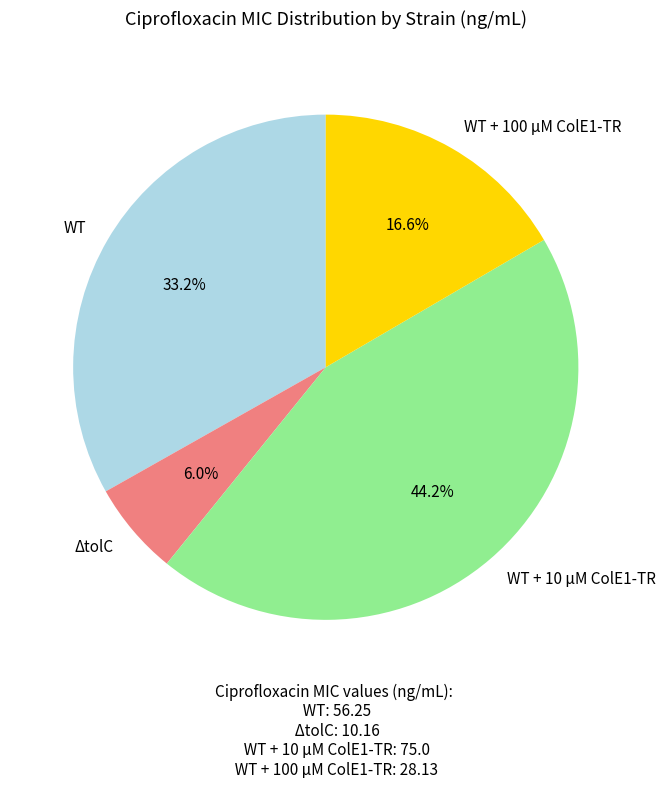

Rank the categories by value from lowest to highest.

ΔtolC, WT + 100 μM ColE1-TR, WT, WT + 10 μM ColE1-TR